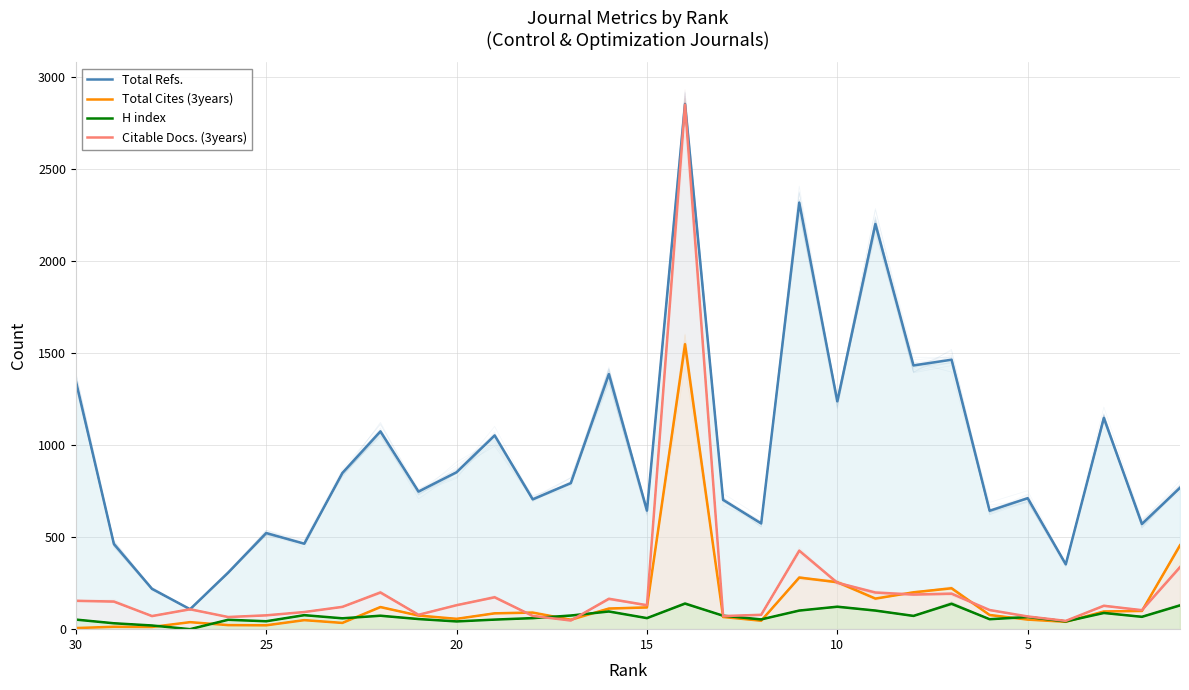

True or false: Total Refs. has a value of 592 at 27.

False